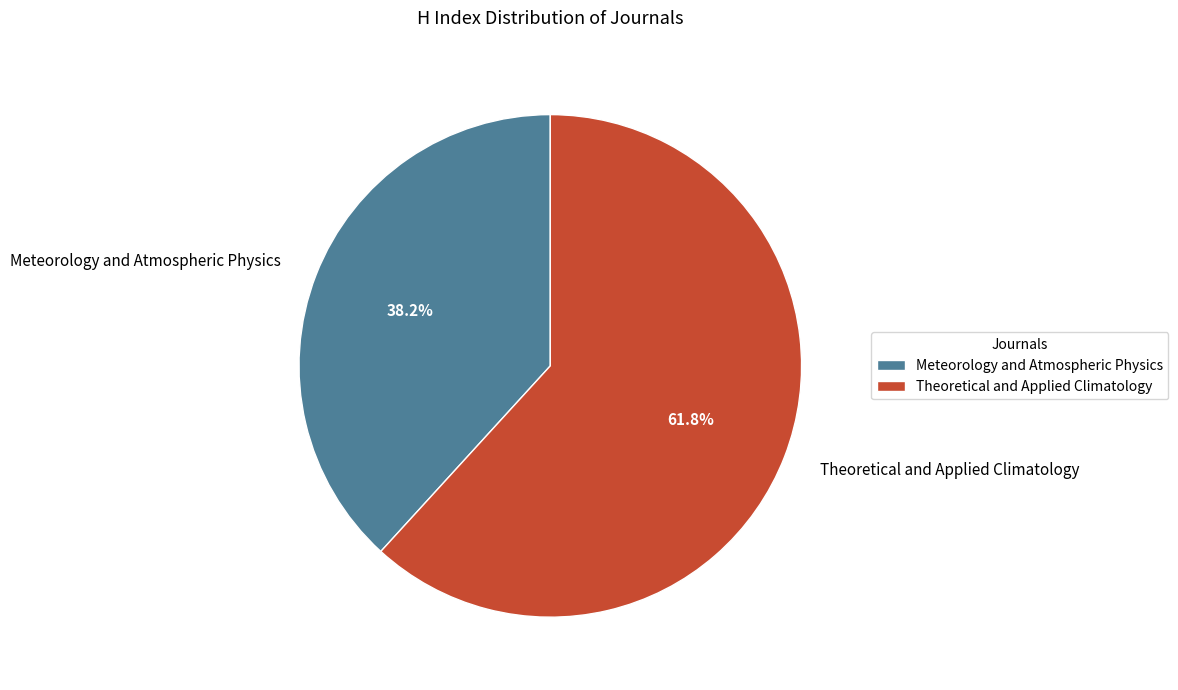

Is there any slice that represents more than half of the pie?

Yes